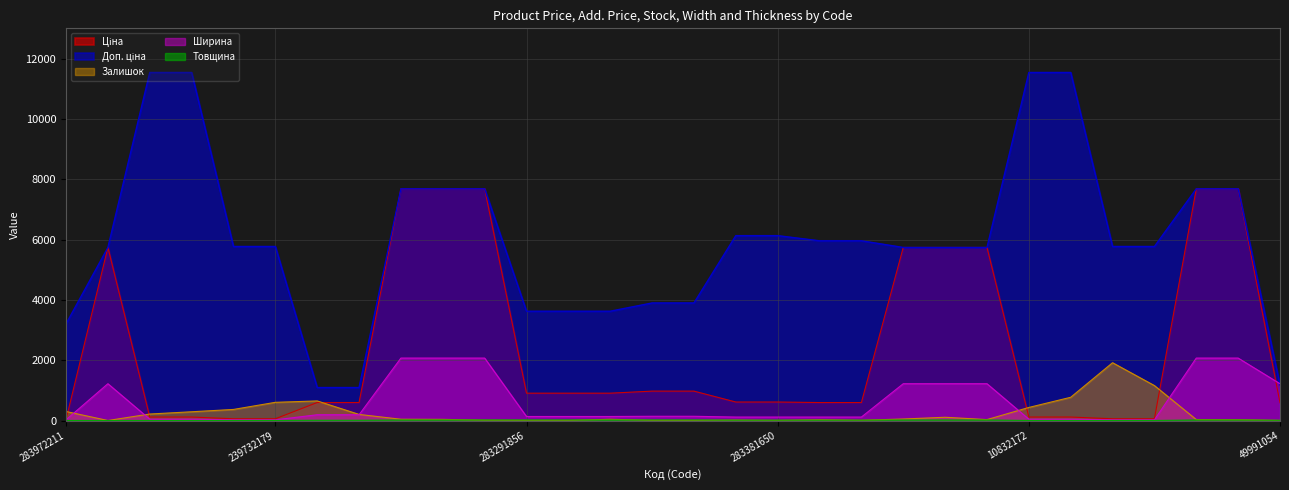

What is the difference between the highest and lowest values at 239772179?

11536.0